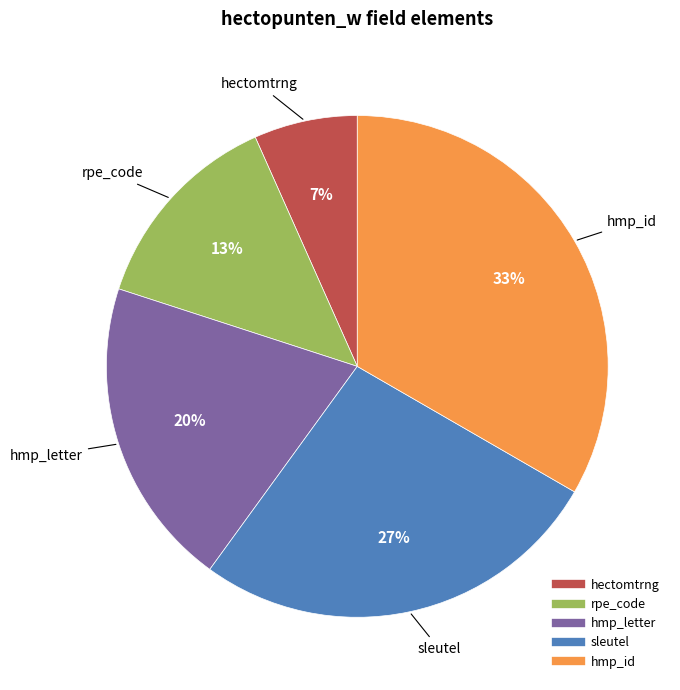

Rank the categories by value from highest to lowest.

hmp_id, sleutel, hmp_letter, rpe_code, hectomtrng